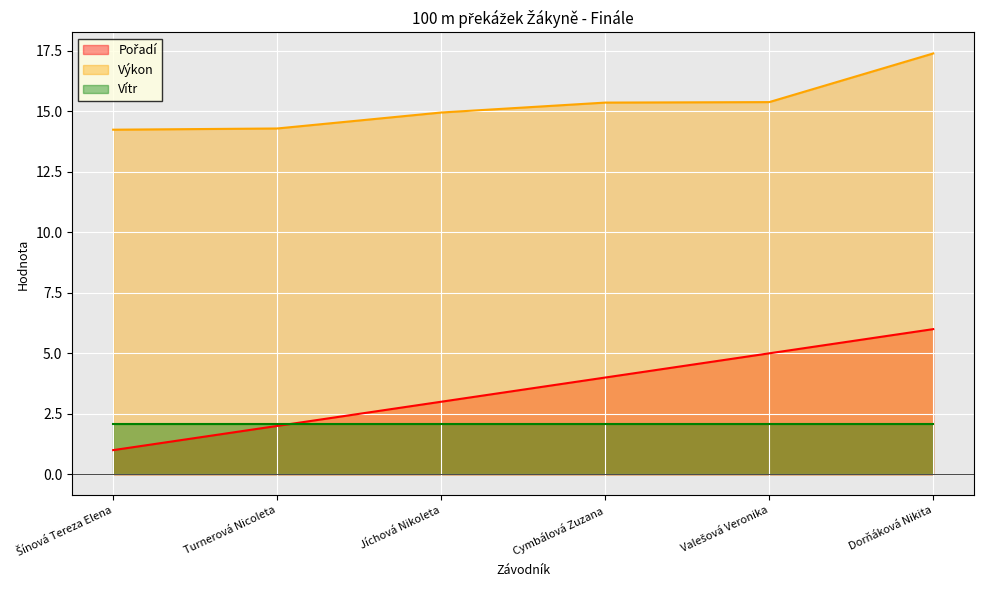

True or false: Výkon and Pořadí cross at least once.

False